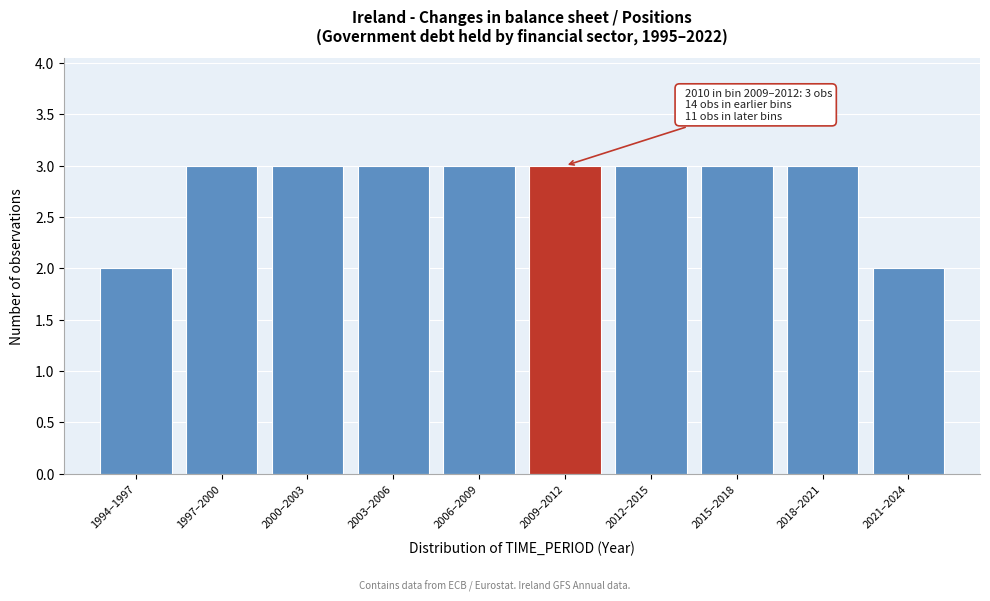

Reading right to left, what are all the values shown in this chart?

2021–2024=2	2018–2021=3	2015–2018=3	2012–2015=3	2009–2012=3	2006–2009=3	2003–2006=3	2000–2003=3	1997–2000=3	1994–1997=2